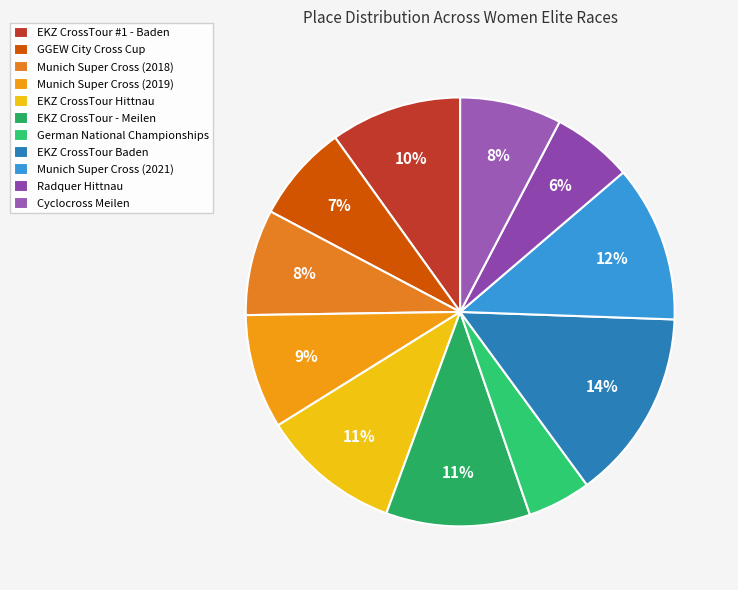

Rank the categories by value from highest to lowest.

EKZ CrossTour Baden, Munich Super Cross (2021), EKZ CrossTour - Meilen, EKZ CrossTour Hittnau, EKZ CrossTour #1 - Baden, Munich Super Cross (2019), Munich Super Cross (2018), Cyclocross Meilen, GGEW City Cross Cup, Radquer Hittnau, German National Championships